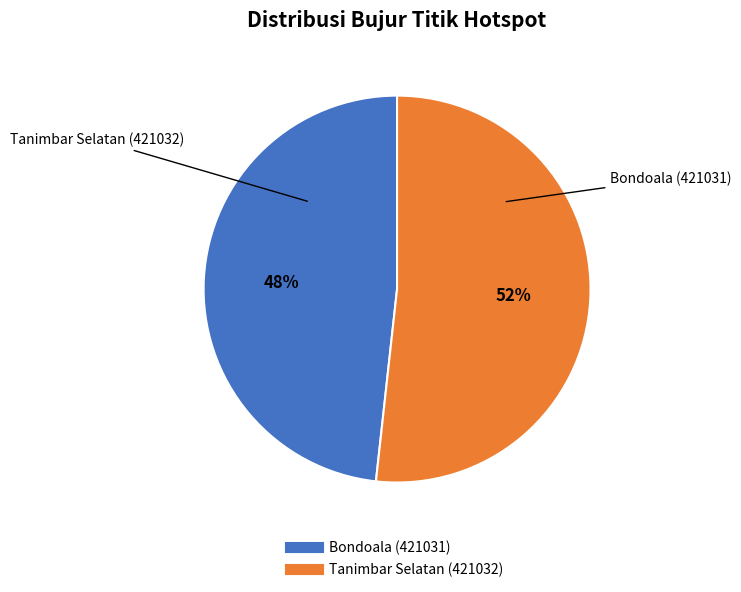

How many segments does this pie chart have?

2